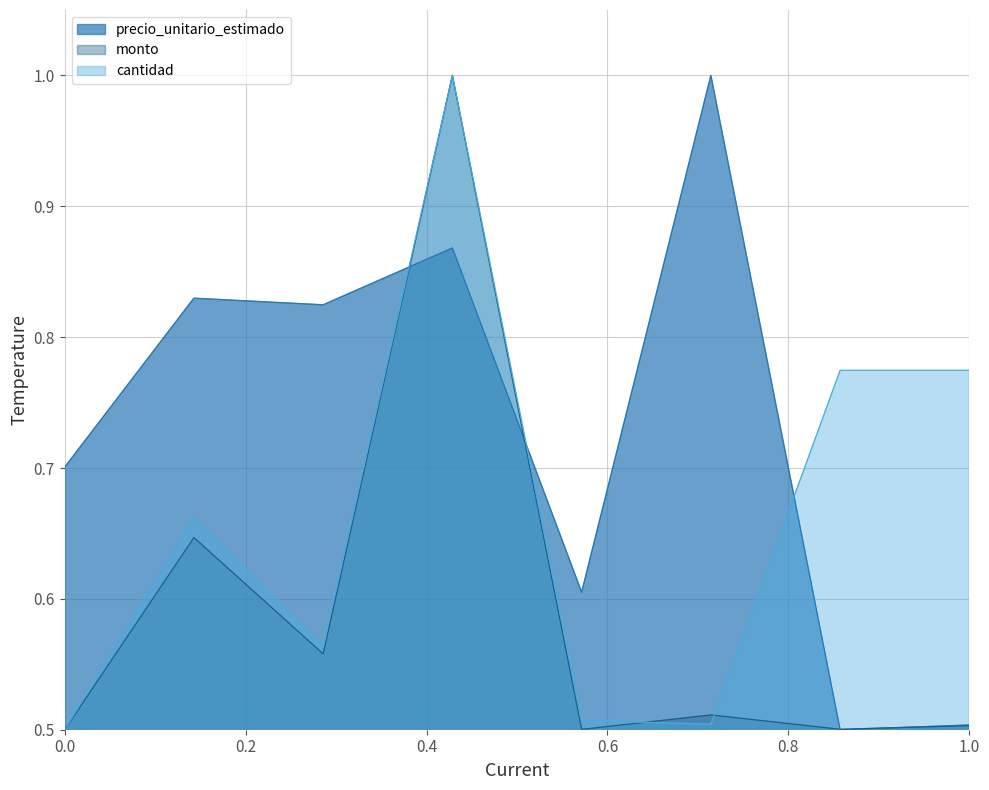

Rank the series at 6 from lowest to highest value.

cantidad, monto, precio_unitario_estimado